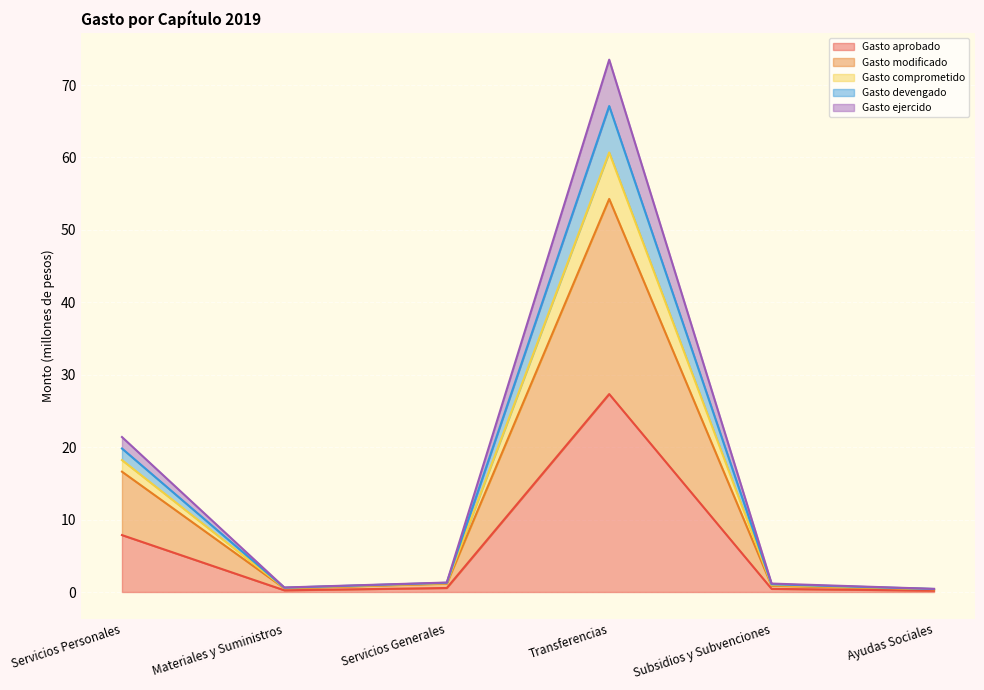

The Gasto modificado series shows 23.1 at Servicios Personales. True or false?

False